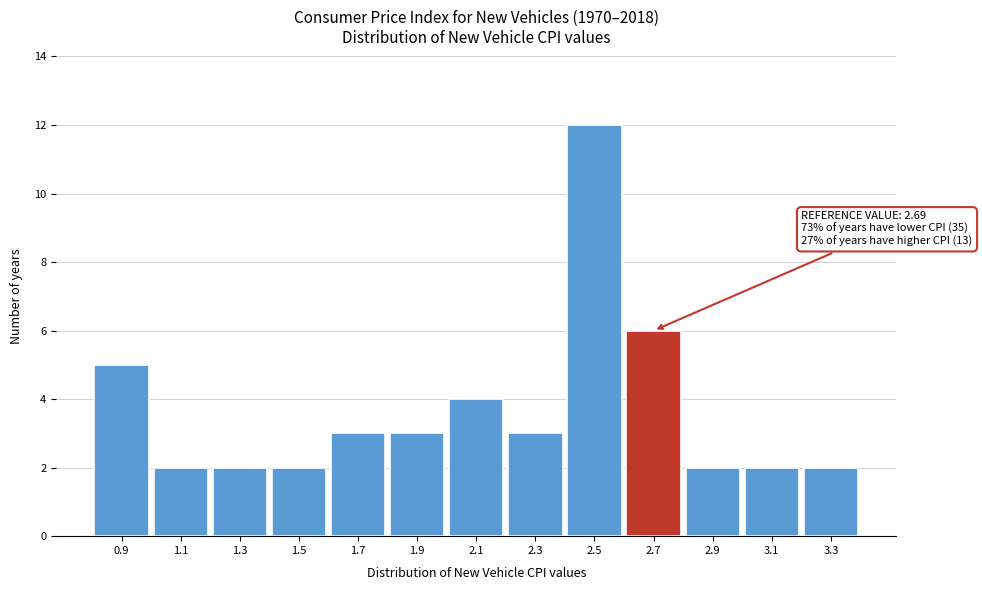

Reading left to right, extract all data points from this chart.

5	2	2	2	3	3	4	3	12	6	2	2	2